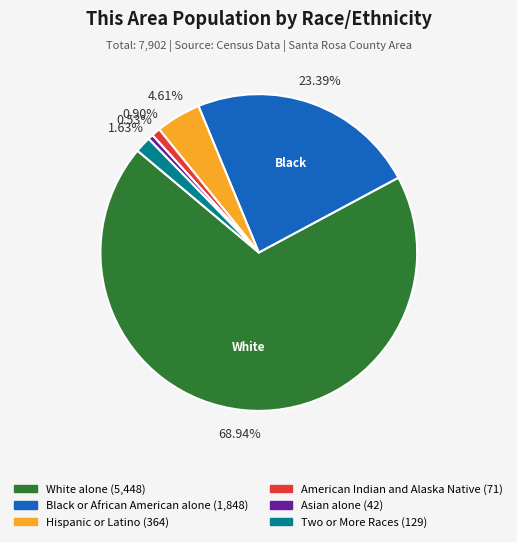

Is it true that White alone is 64% of the pie?

False